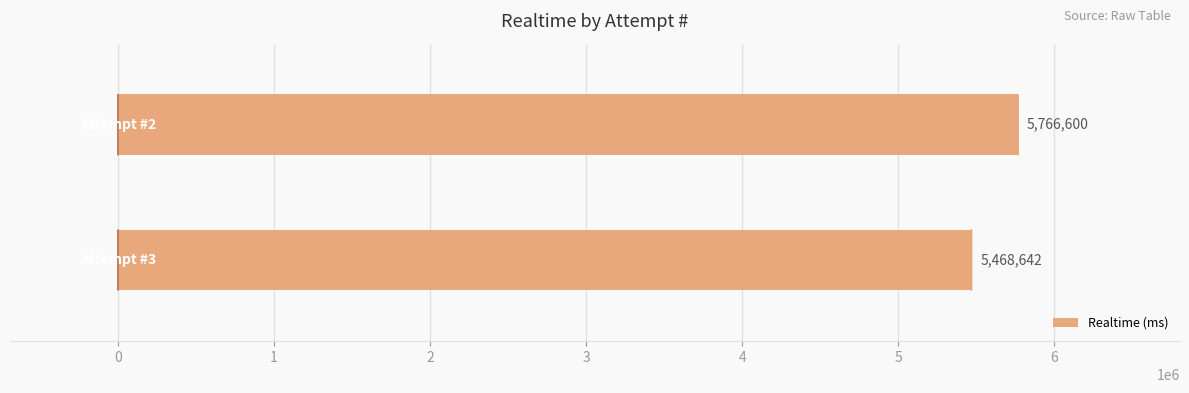

What is the average value?

5617621